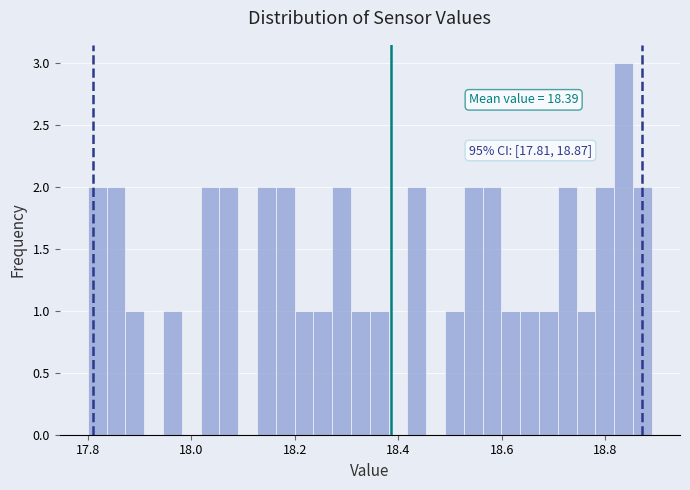

Around what value on the x-axis is the tallest bar? Give the approximate position of its centre, as read against the axis.

18.84